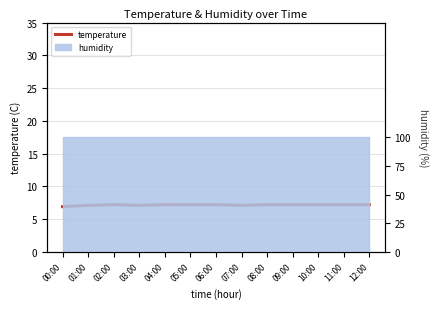

Which has a higher value, 01:00 or 07:00?

01:00